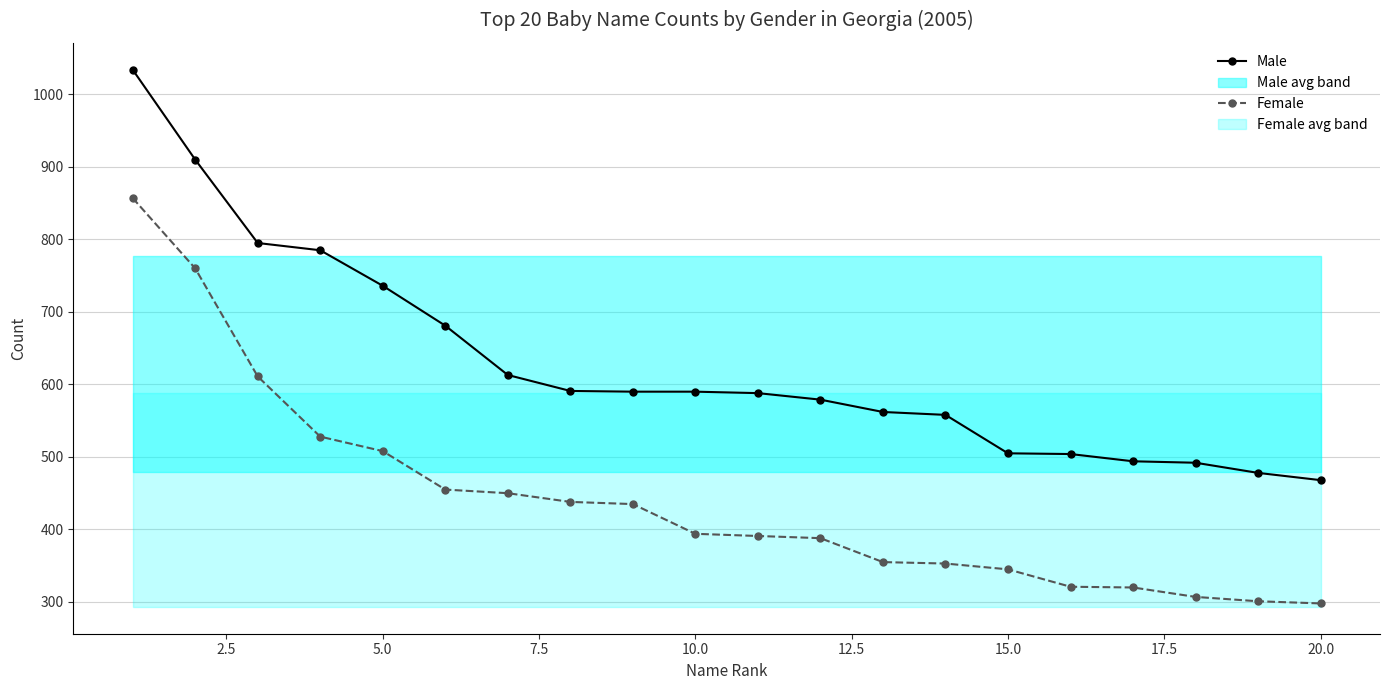

What is the sum of all Male values?

12553